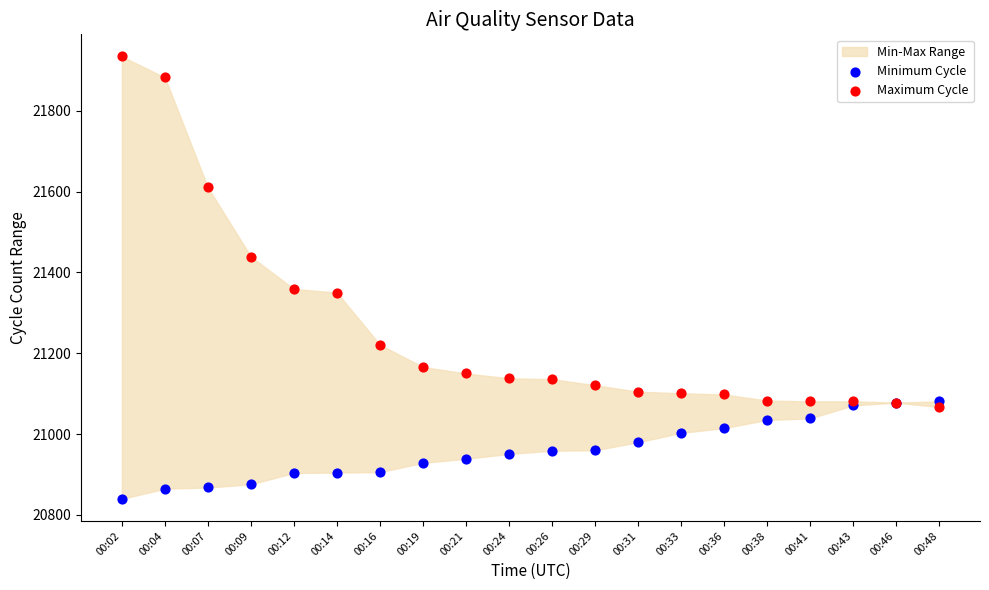

Which series contains the lowest Y value?

Minimum Cycle